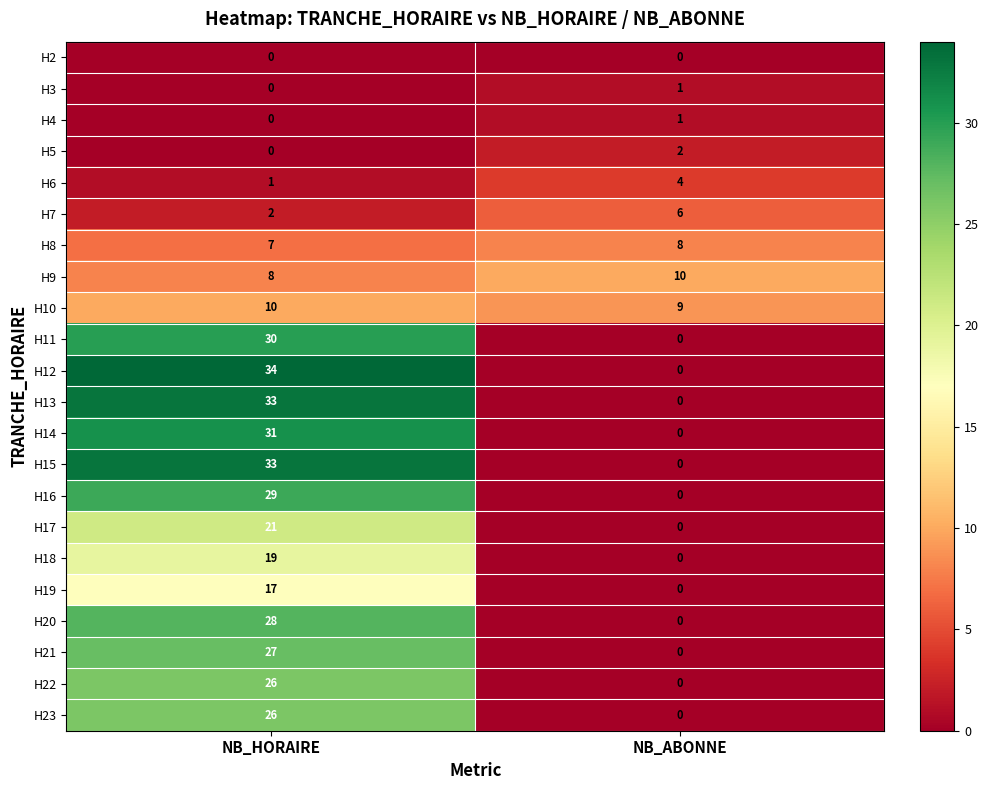

List the labels in order of H20 value, smallest first.

NB_ABONNE, NB_HORAIRE